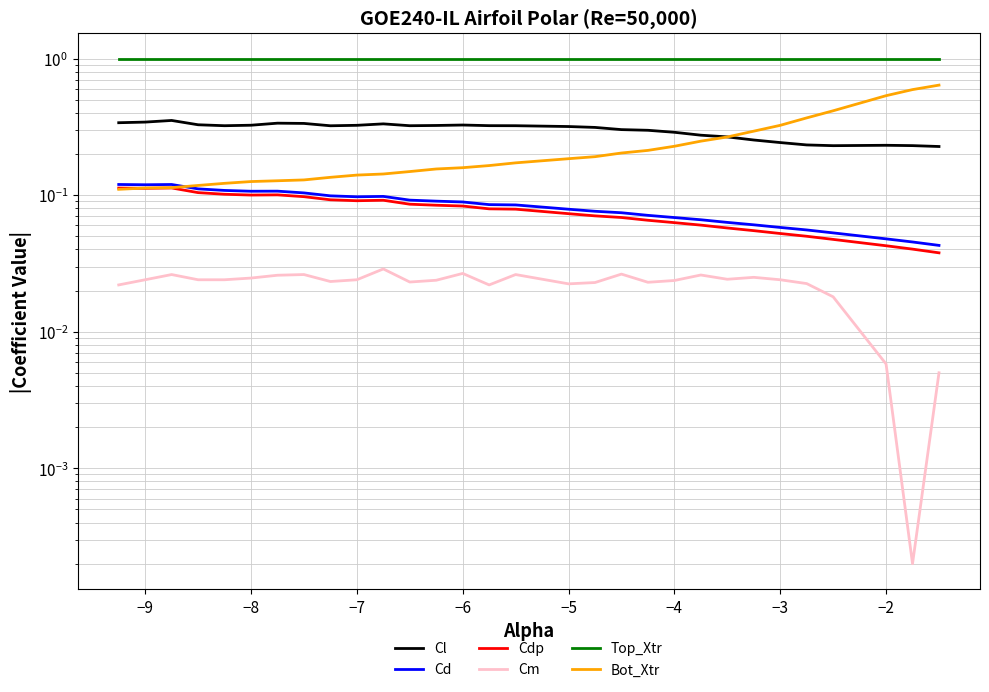

At how many categories does at least one series exceed 0?

30